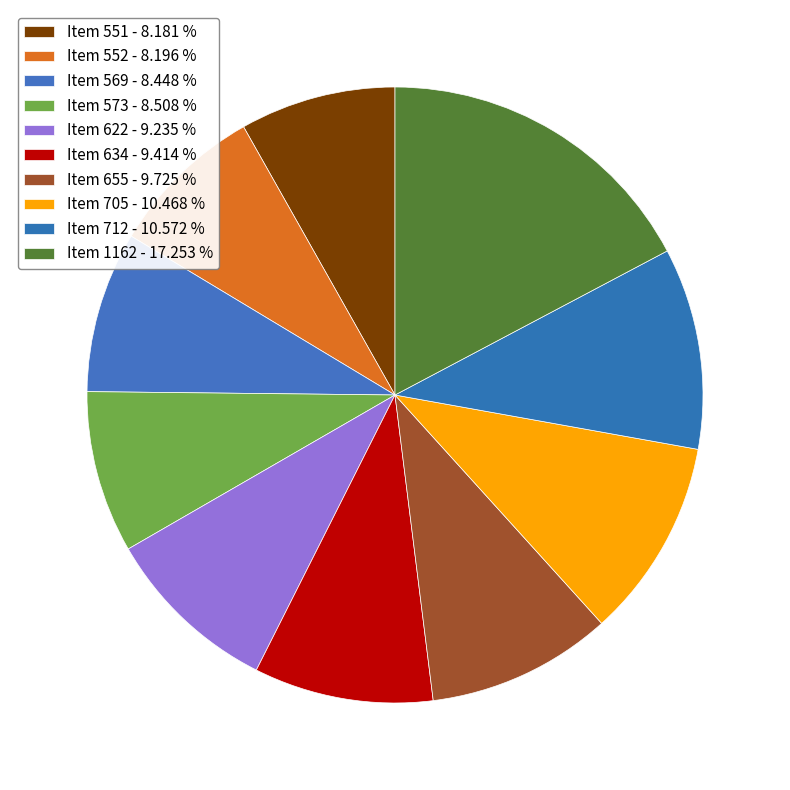

To the nearest percent, what percentage of the pie is Item 712?

11%